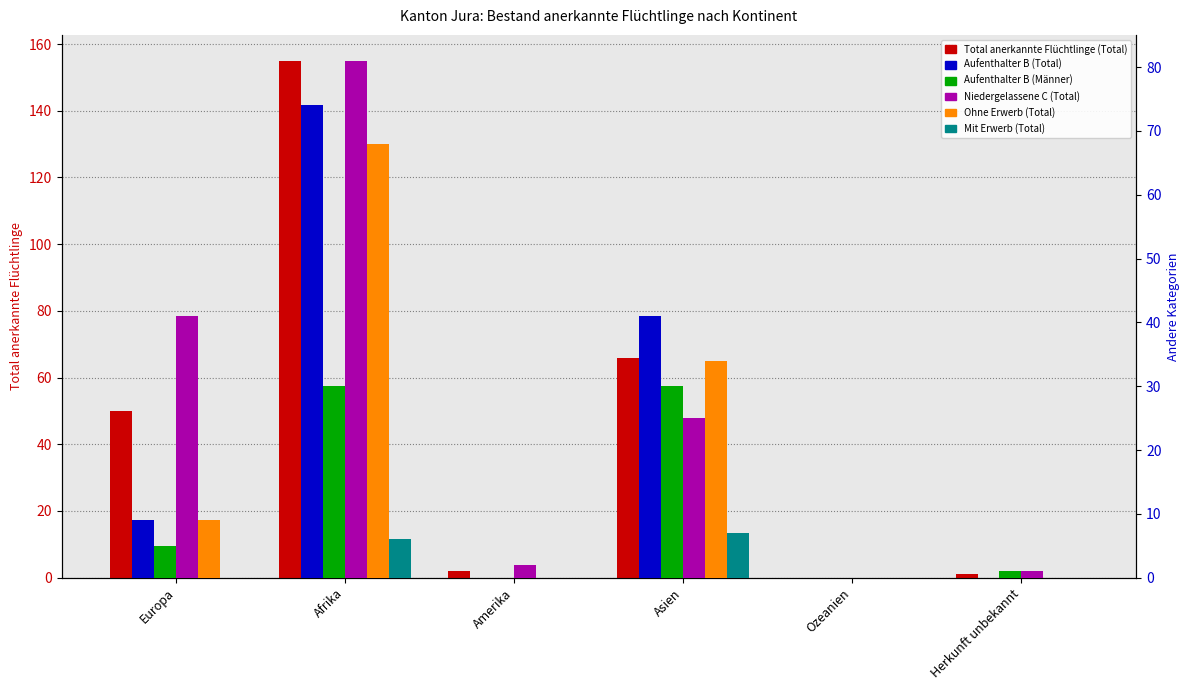

What is the average value of the Total anerkannte Flüchtlinge (Total) series?

46